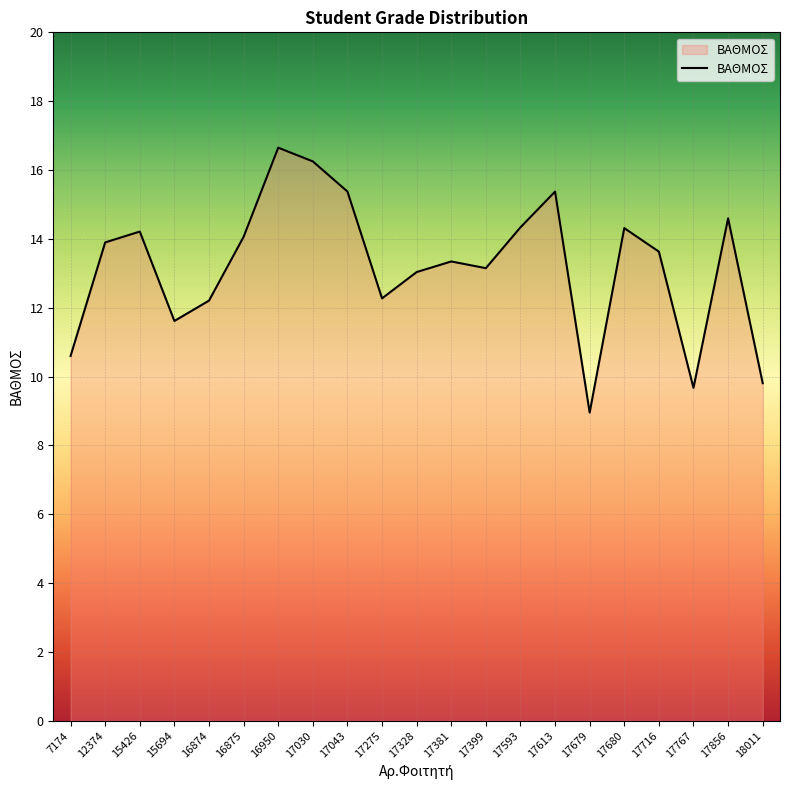

What is the change in value from 17680 to 17767?

-4.6